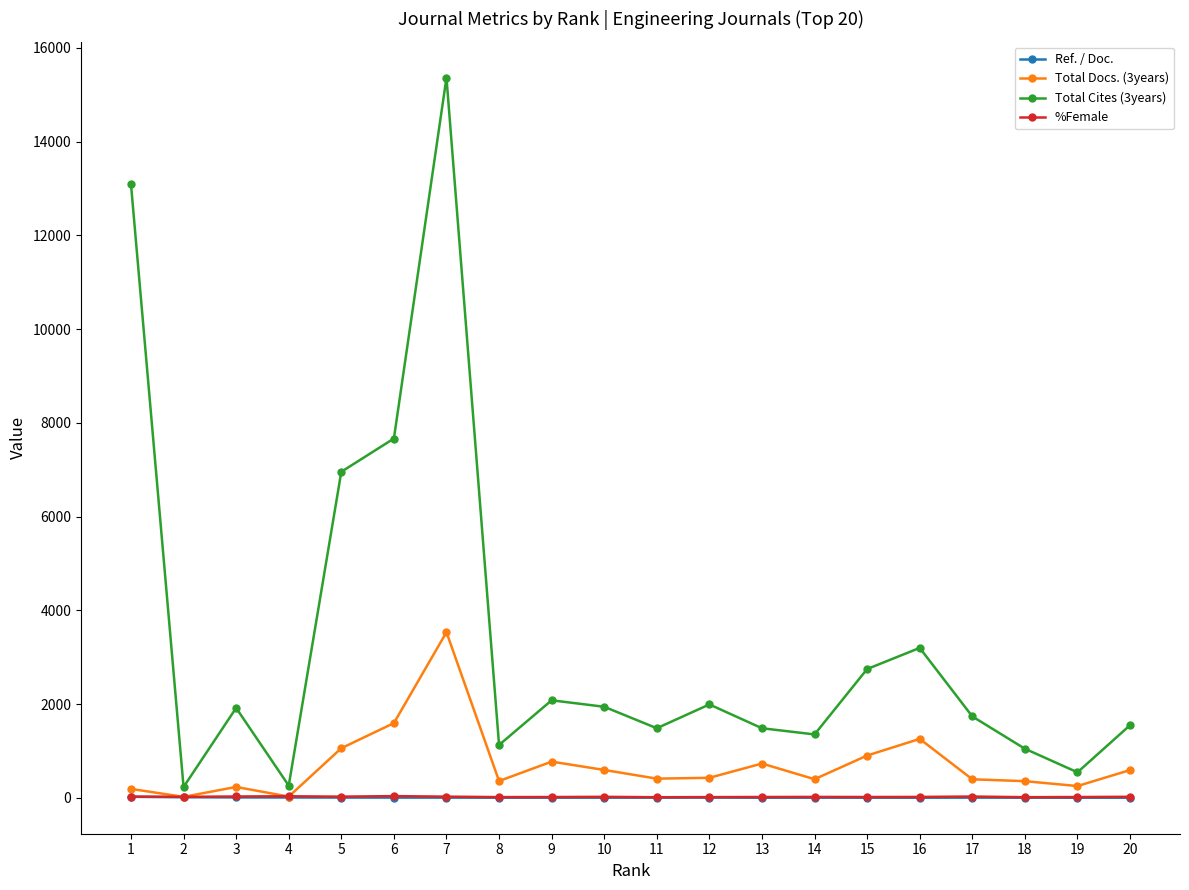

Is this an area chart (filled region under the line)?

No